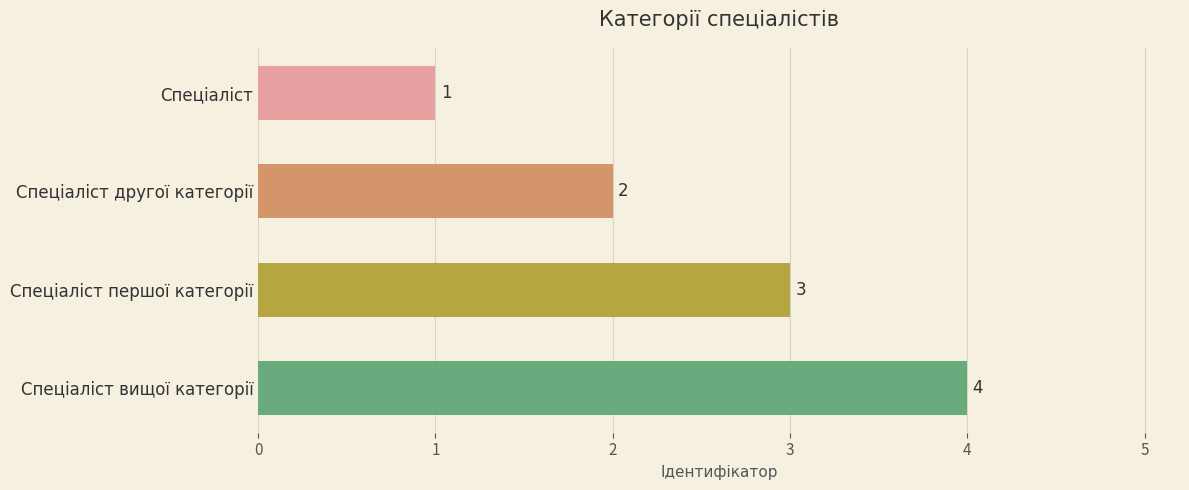

True or false: the data shows 4 at Спеціаліст вищої категорії.

True